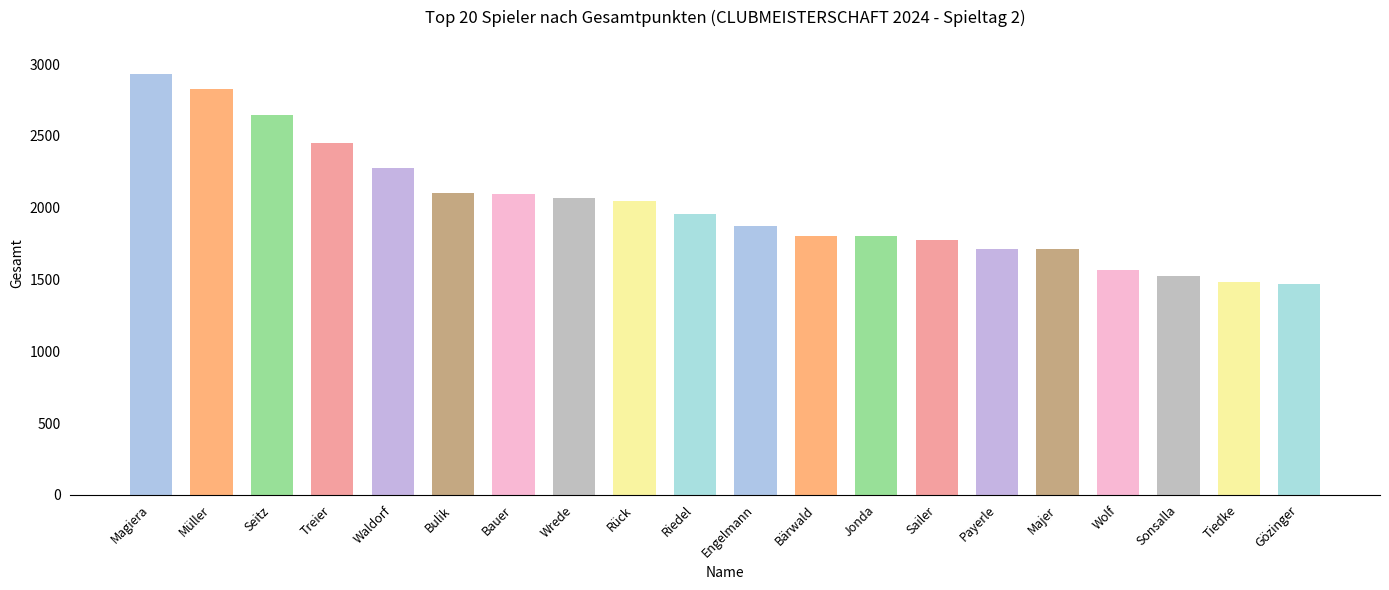

What is the difference between the maximum and minimum values?

1466